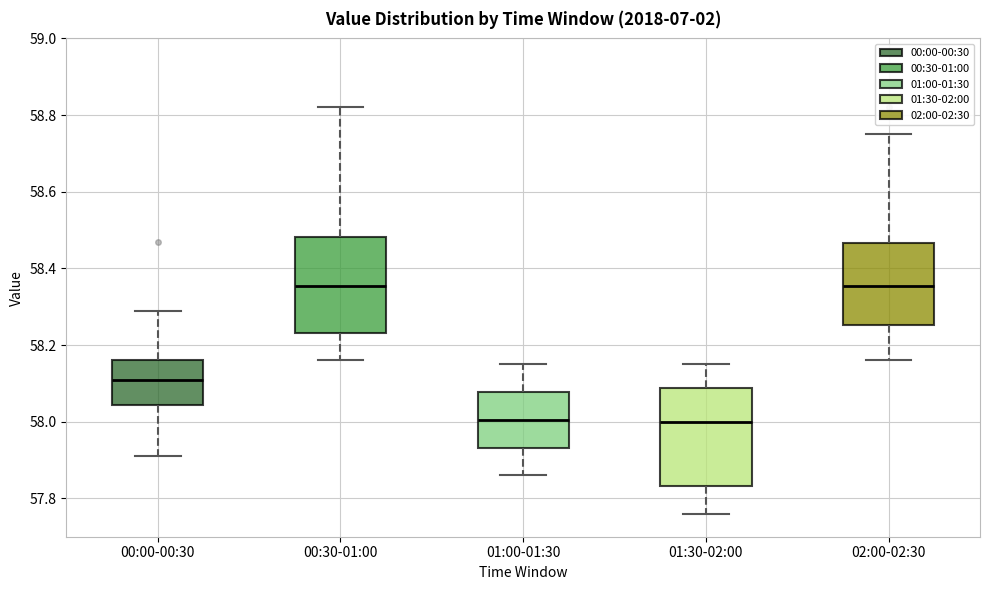

Reading left to right, transcribe this box plot: for each box, give where its median line is, the range the box spans, and where its two whiskers end, as read against the y-axis. The values are not printed on the chart, so give them approximately, as read against the axis.

00:00-00:30: median 58.12, box 58.04 to 58.16, whiskers 57.92 to 58.30
00:30-01:00: median 58.36, box 58.24 to 58.48, whiskers 58.16 to 58.82
01:00-01:30: median 58.00, box 57.94 to 58.08, whiskers 57.86 to 58.16
01:30-02:00: median 58.00, box 57.84 to 58.08, whiskers 57.76 to 58.16
02:00-02:30: median 58.36, box 58.26 to 58.46, whiskers 58.16 to 58.76